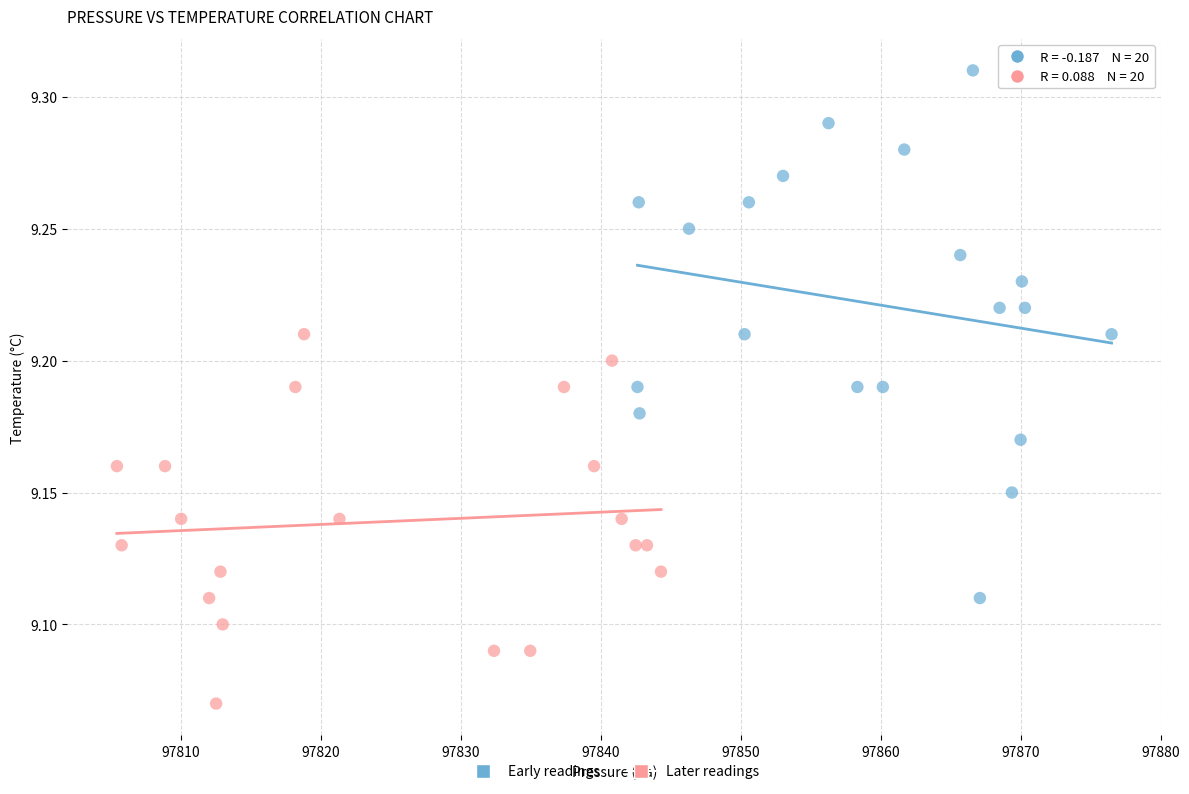

Which series reaches the minimum Y coordinate?

Later readings